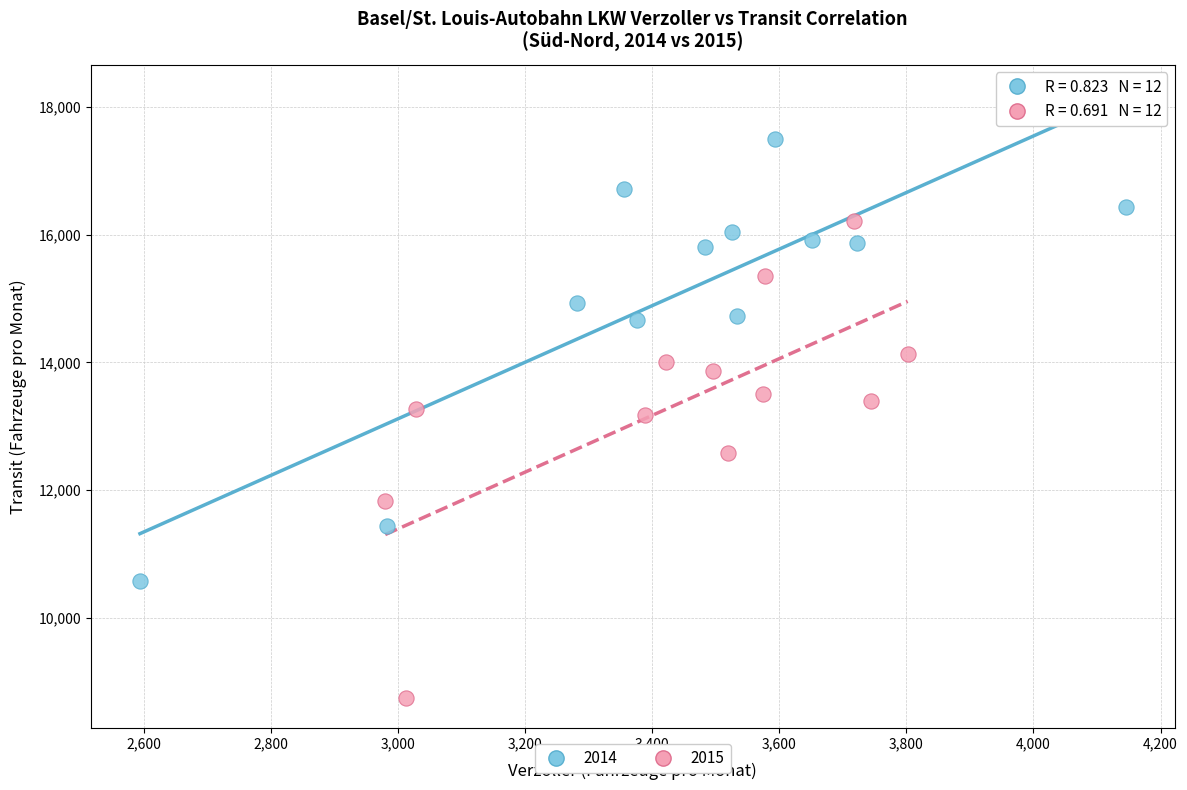

Which series contains the lowest Y value?

2015